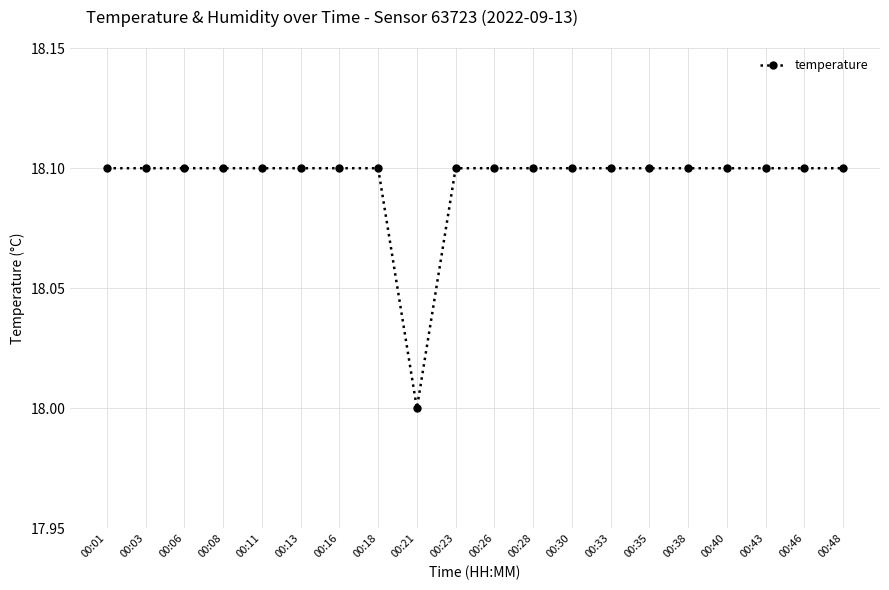

Which label corresponds to the smallest value in the chart?

00:21